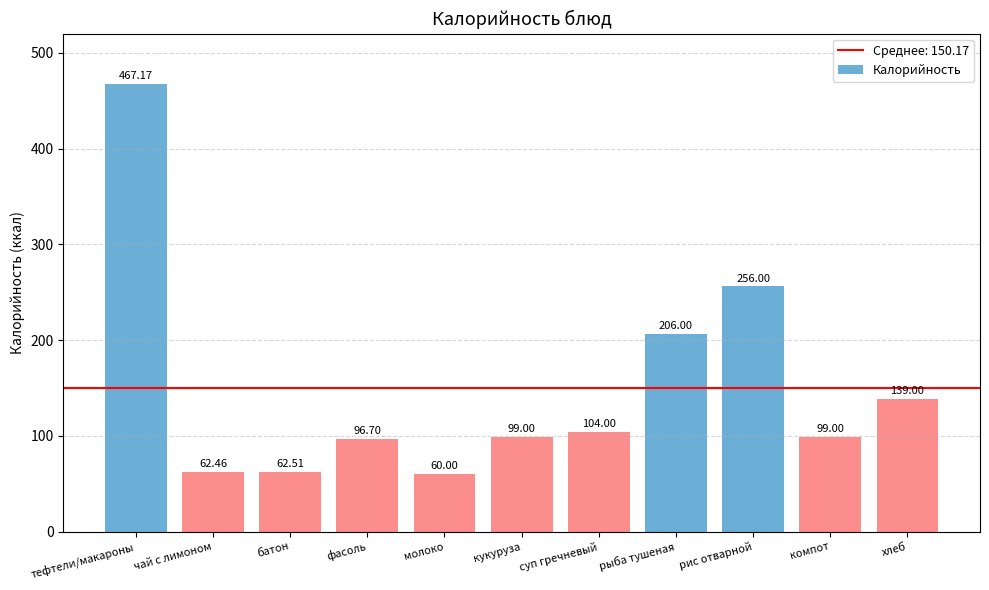

What value does the data have at рыба тушеная?

206.0